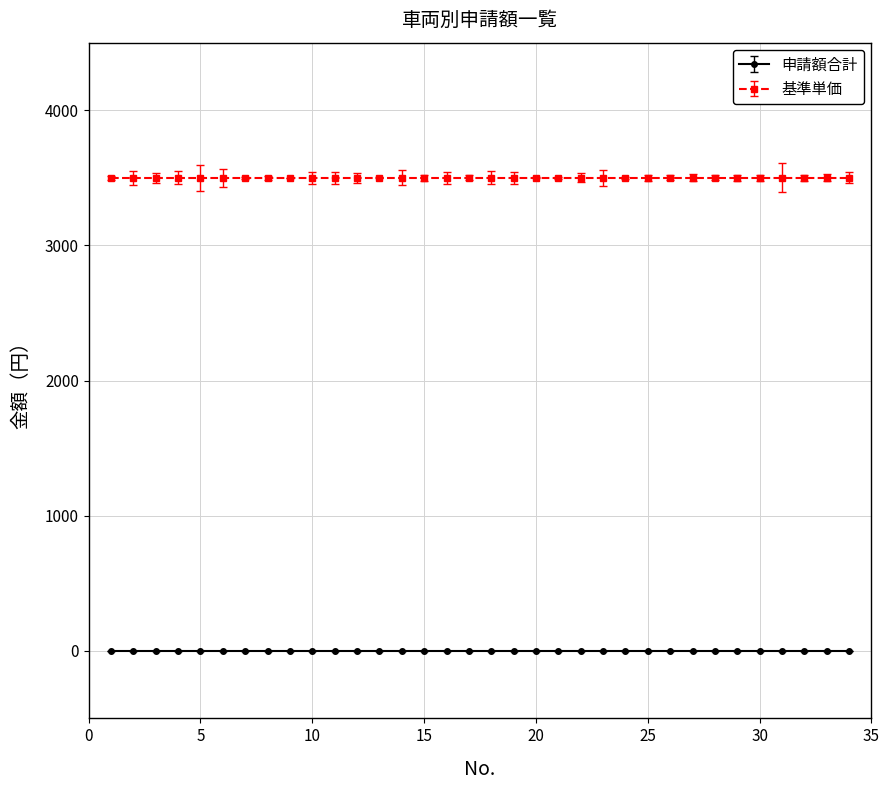

Which series has the largest total across all categories?

基準単価